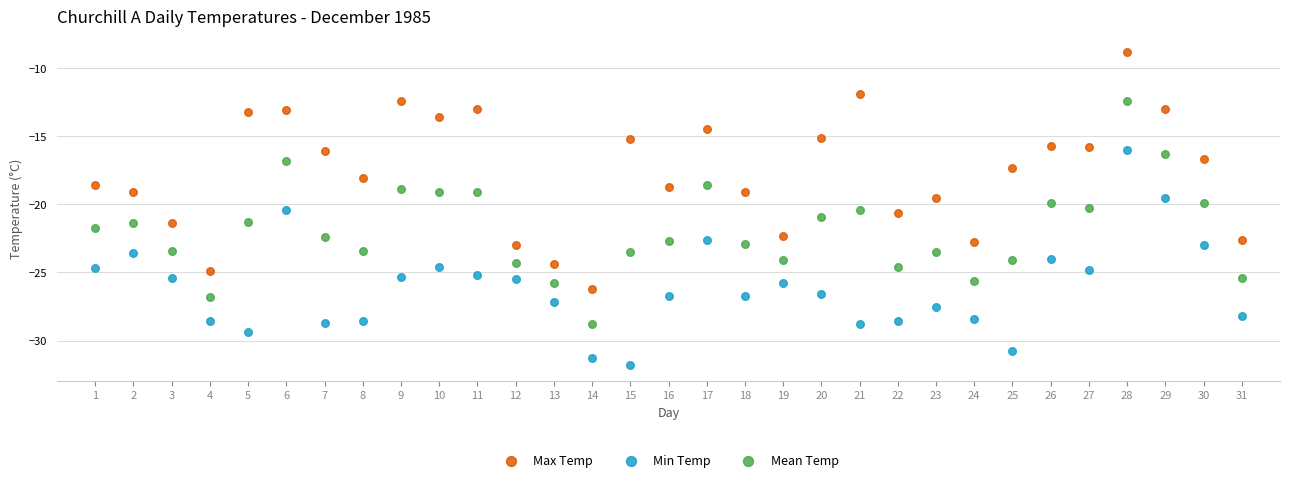

Across all data points, what is the range of Y values (max minus min)?

23.0